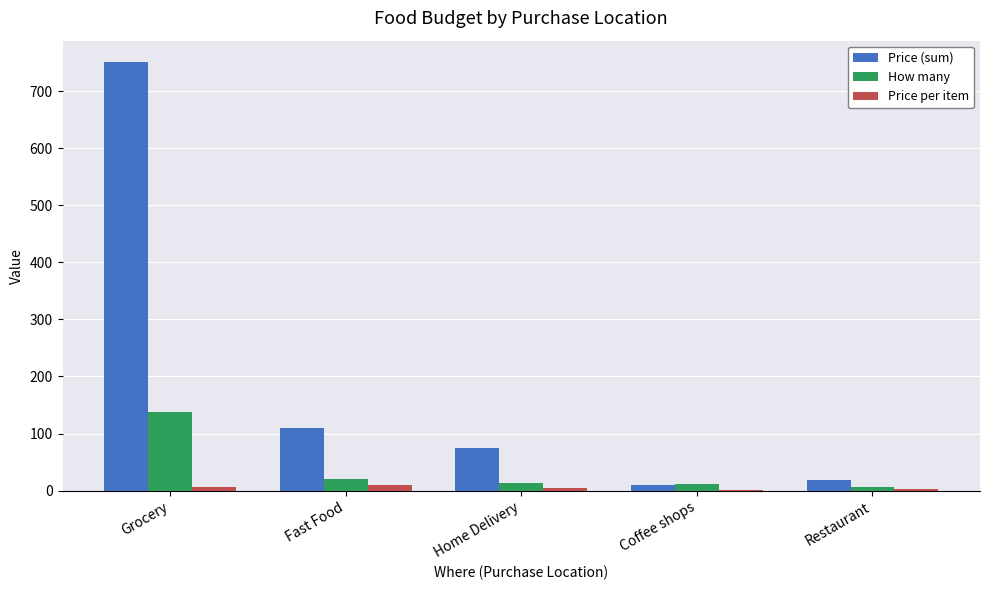

What is the maximum value shown in the chart?

750.8